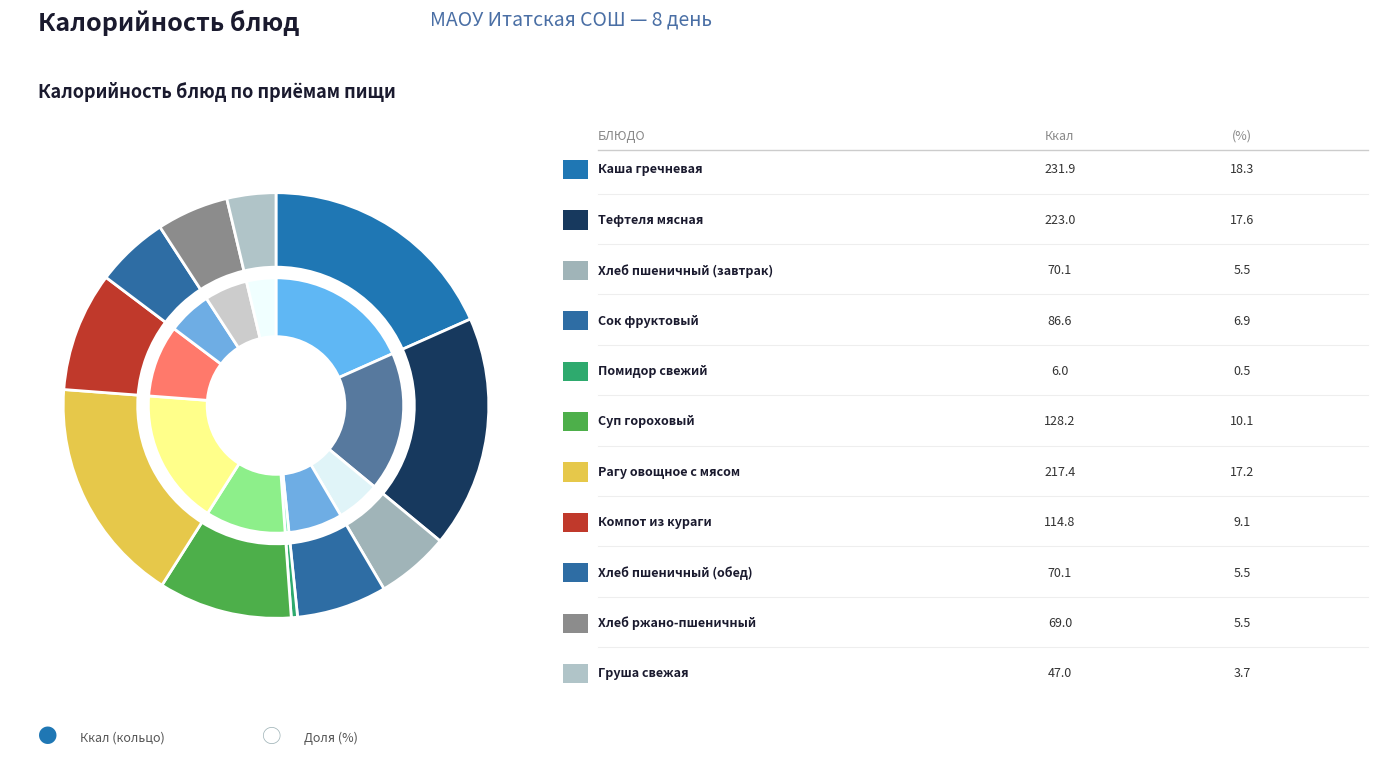

What percentage is the Компот из кураги slice, to the nearest percent?

9%